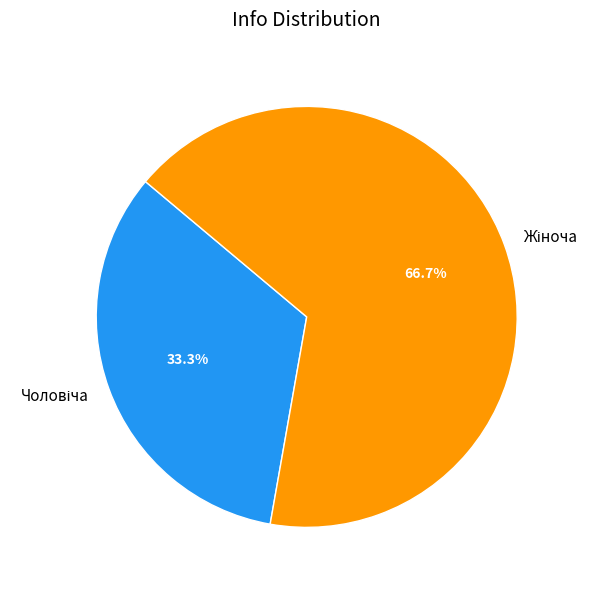

Is there any slice that represents more than half of the pie?

Yes